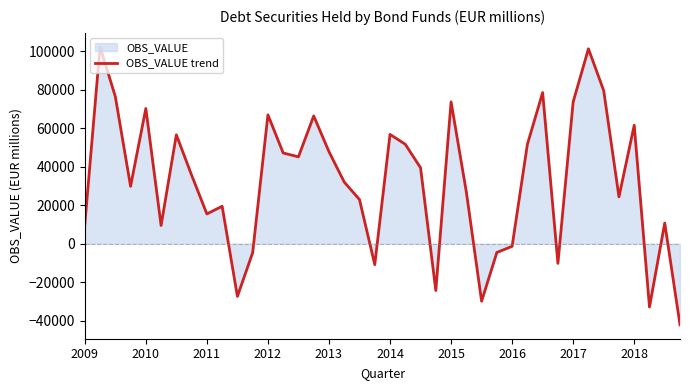

How many interior local valleys (lower than both neighbors) does the data have?

11